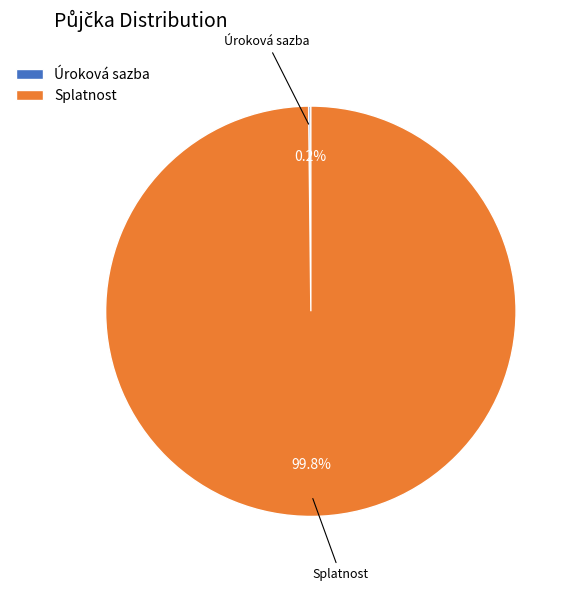

Which category has the biggest portion of the pie?

Splatnost